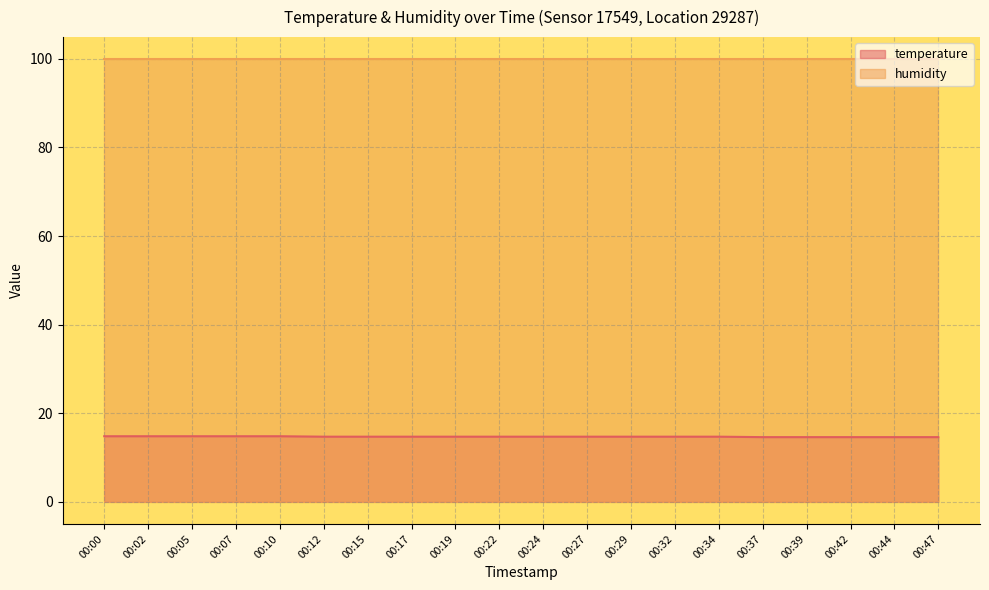

The value at 00:12 is 21.5. True or false?

False